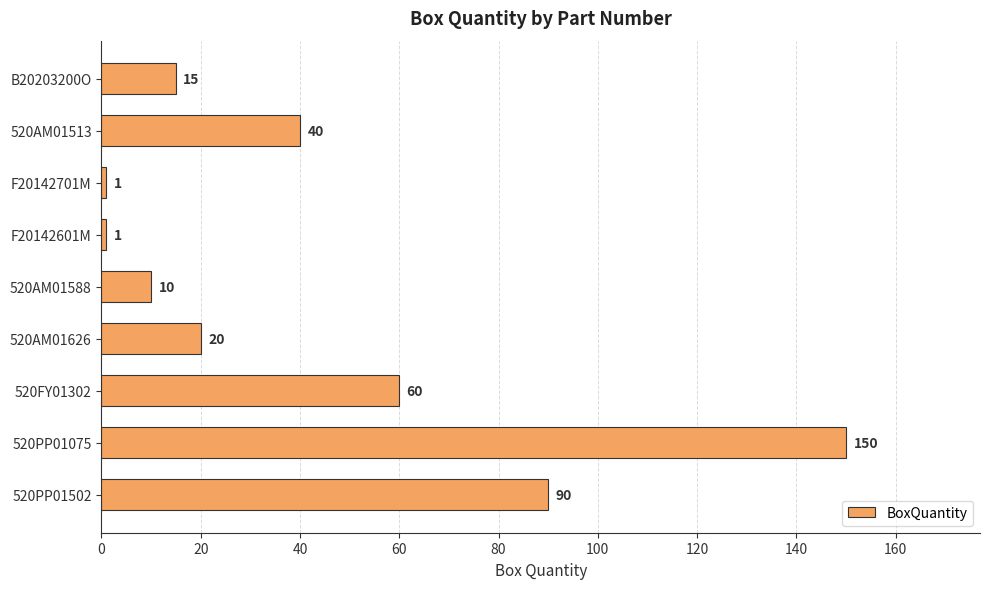

Reading bottom to top, what are all the values shown in this chart?

90	150	60	20	10	1	1	40	15